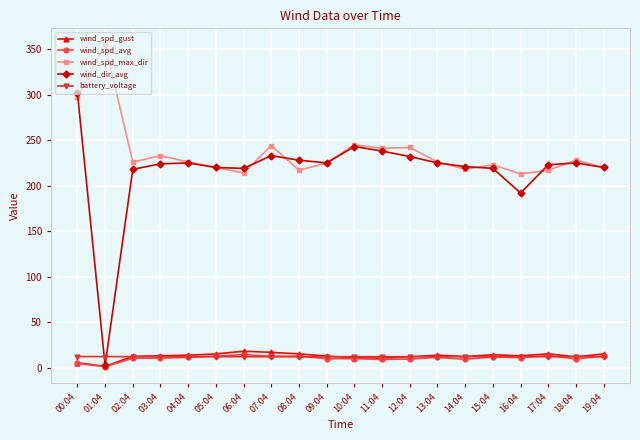

At which category is the sum across all series the highest?

00:04